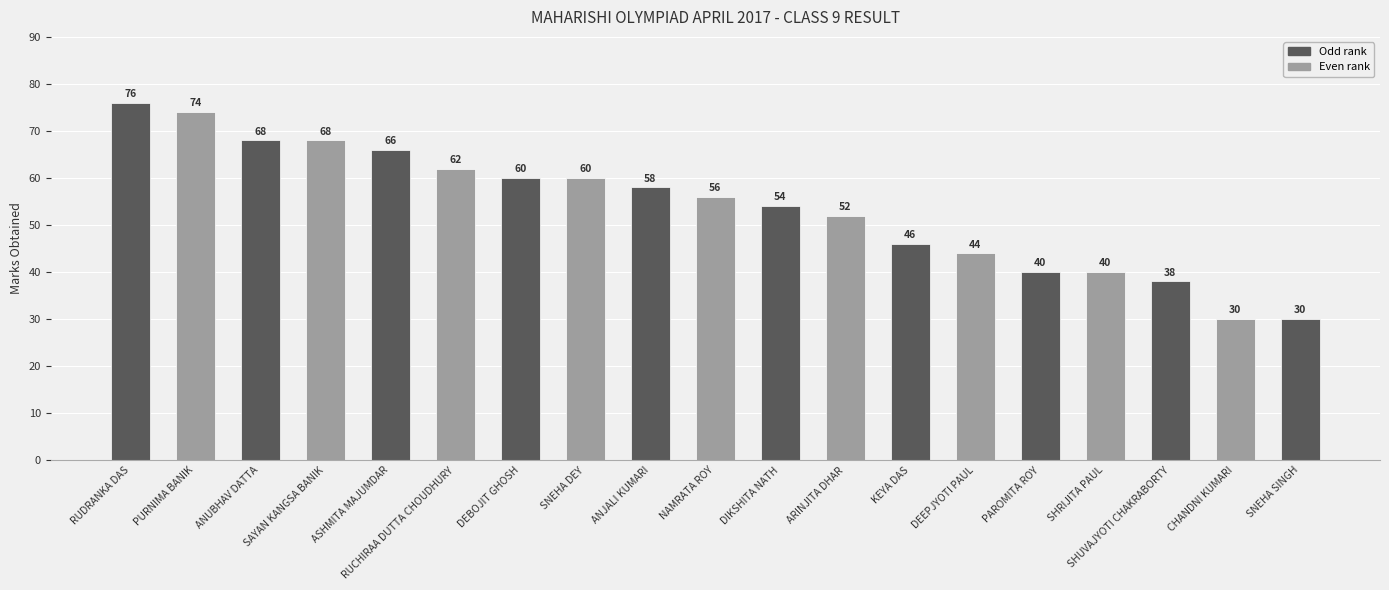

Reading right to left, extract all data points from this chart.

30	30	38	40	40	44	46	52	54	56	58	60	60	62	66	68	68	74	76